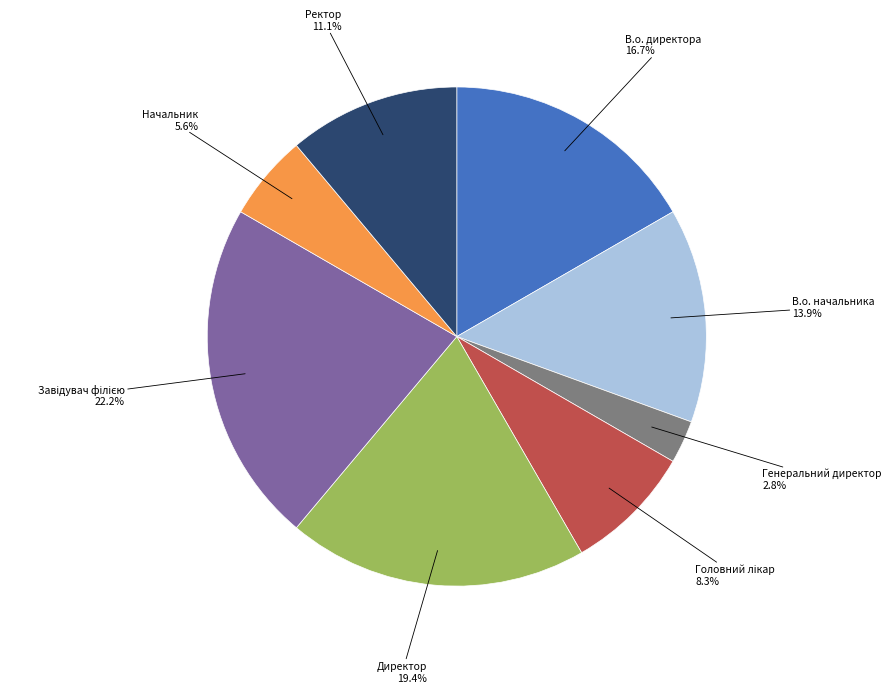

Is it true that В.о. директора is 17% of the pie?

True